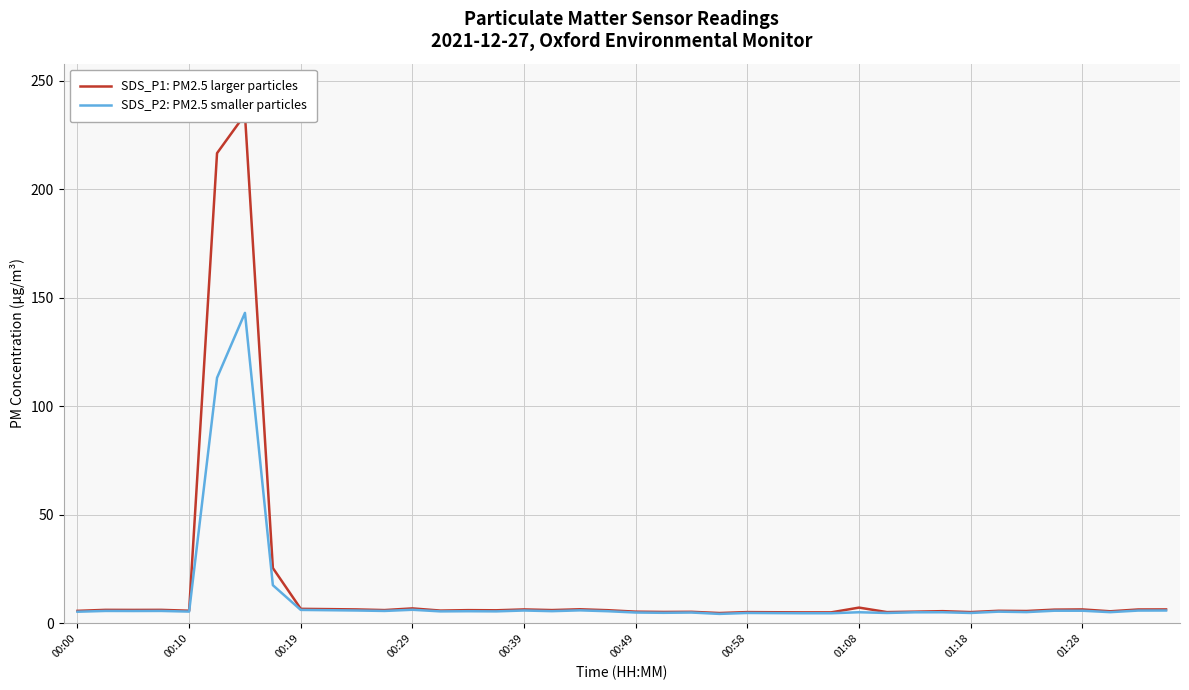

What is the maximum value for SDS_P1: PM2.5 larger particles?

234.5